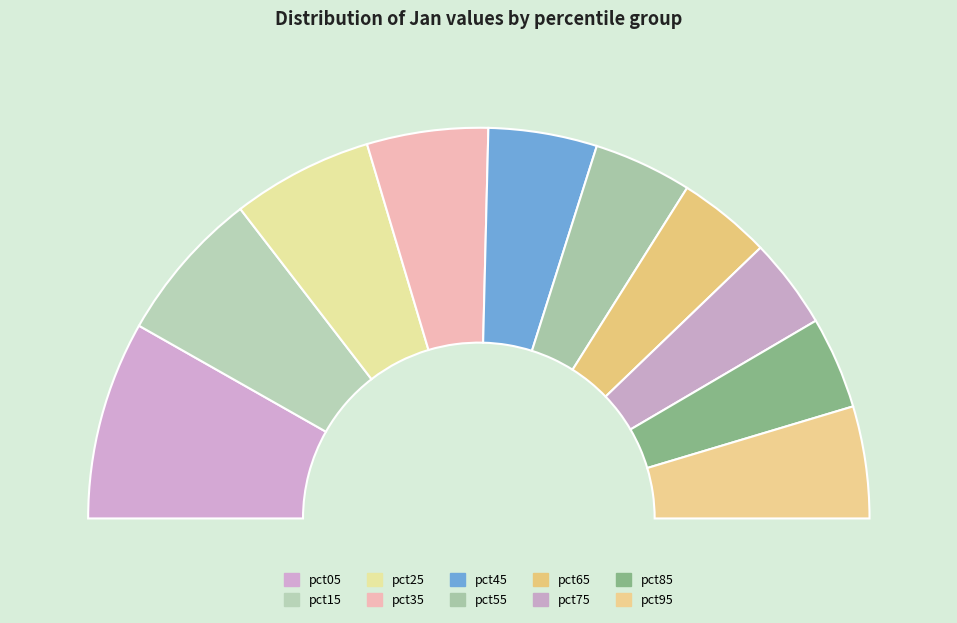

How many segments does this pie chart have?

10